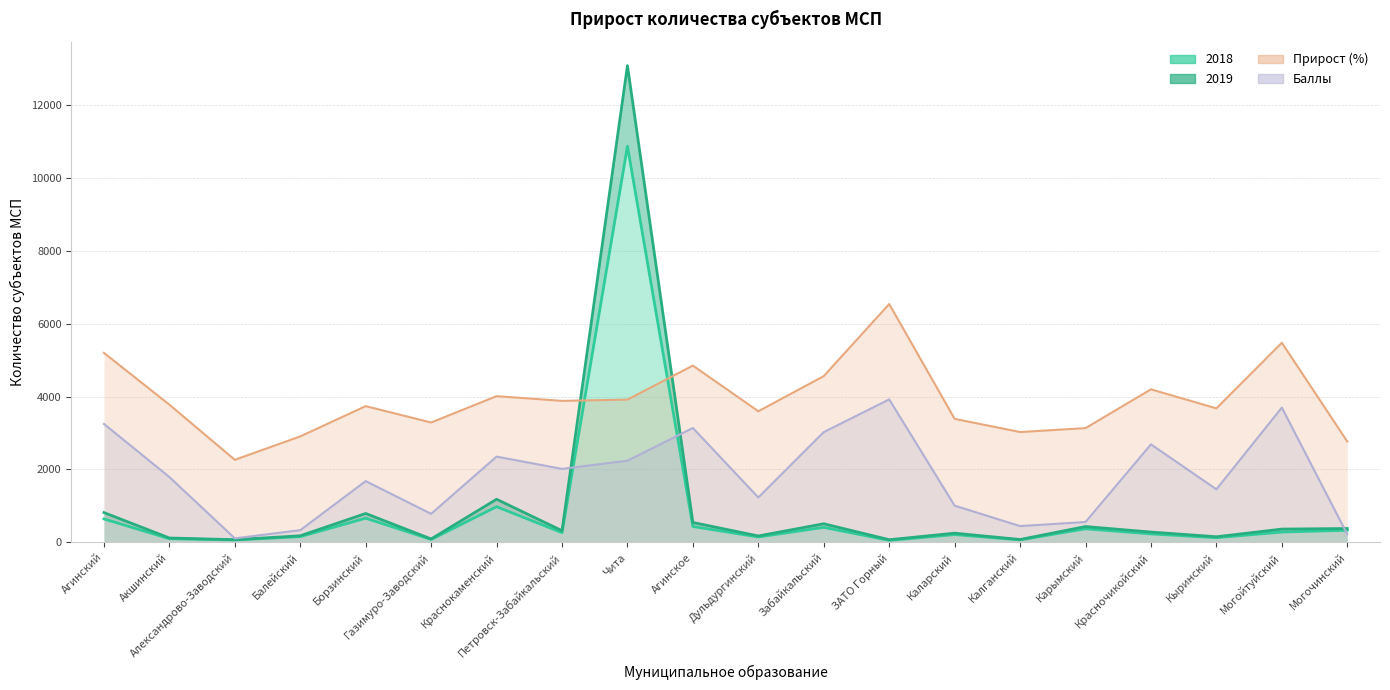

What are all the series names shown in the legend?

2018, 2019, Прирост (%), Баллы